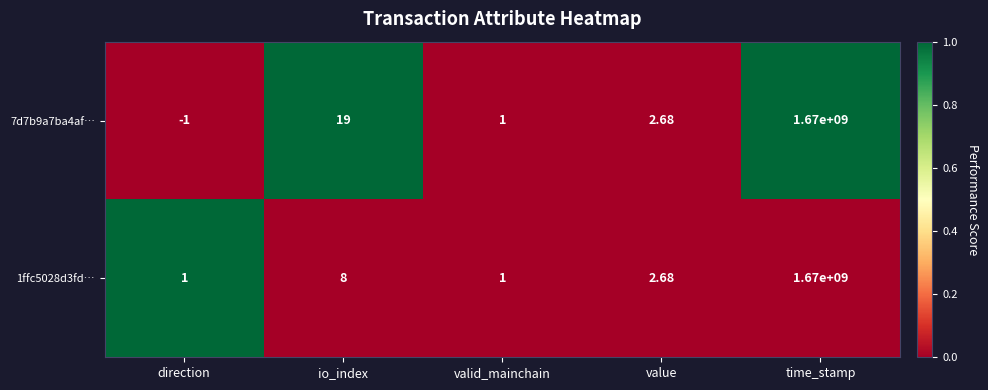

At which label does 1ffc5028d3fd… first exceed 2?

io_index